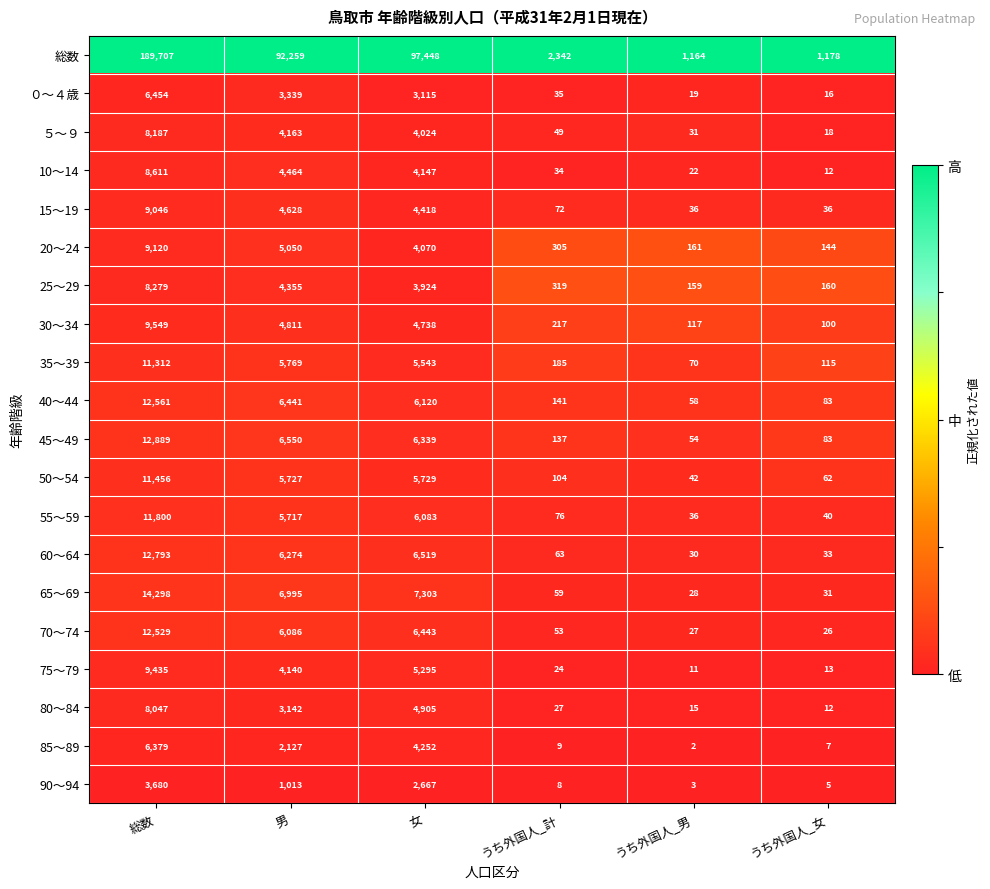

The value of 90～94 at うち外国人_女 is 5. True or false?

True